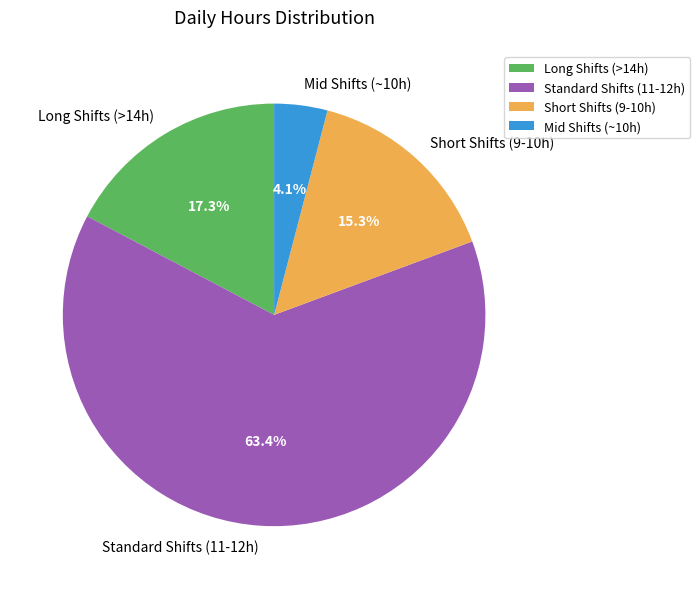

Is there a majority slice in this chart?

Yes